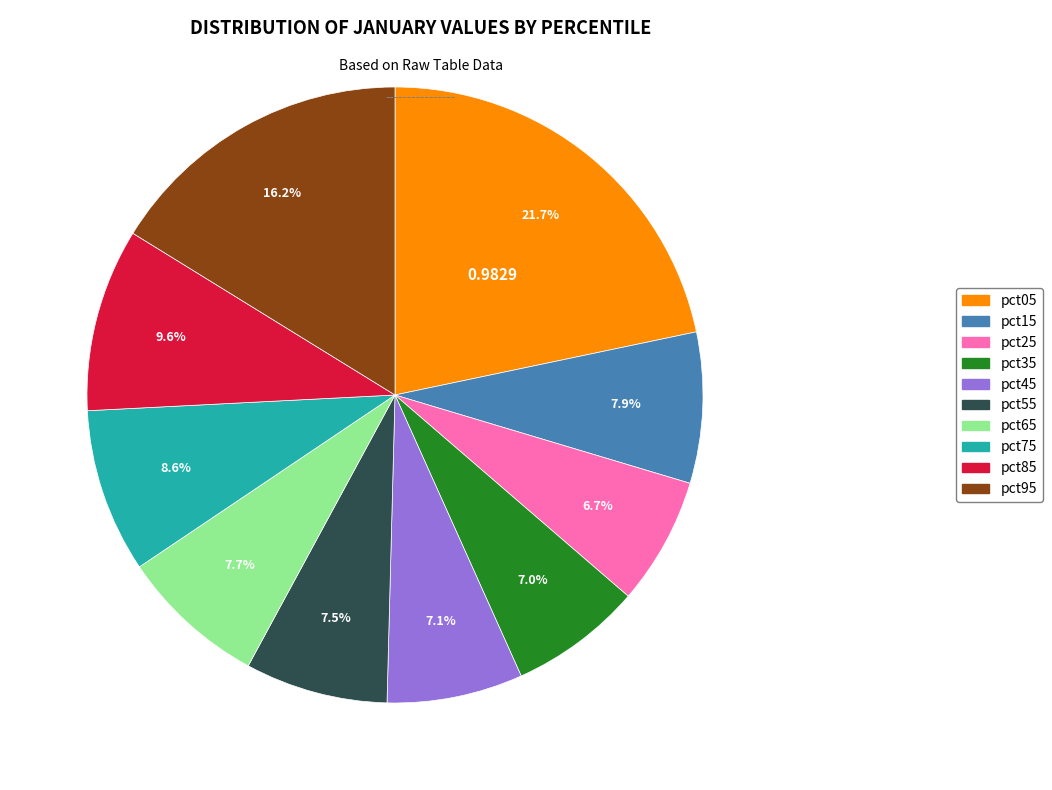

What is the total percentage of pct45 and pct65?

14.8%